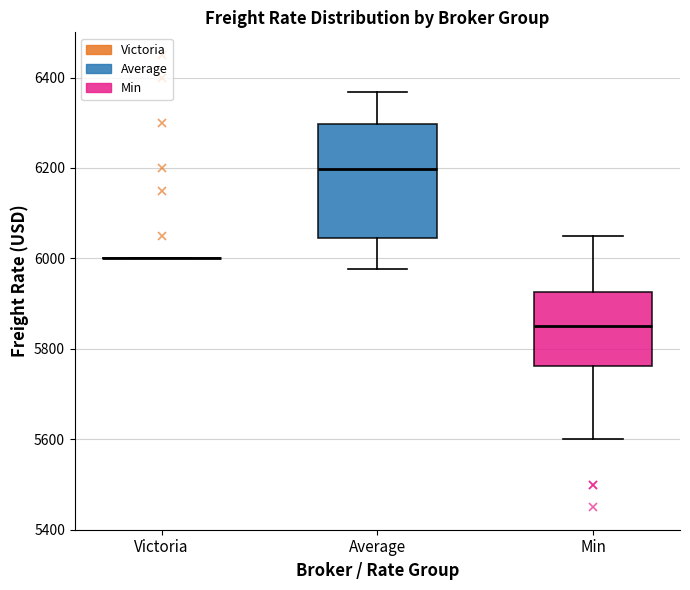

Reading left to right, transcribe this box plot: for each box, give where its median line is, the range the box spans, and where its two whiskers end, as read against the y-axis. The values are not printed on the chart, so give them approximately, as read against the axis.

Victoria: box collapsed to a line at 6000, whiskers 6000 to 6000
Average: median 6200, box 6040 to 6300, whiskers 5980 to 6360
Min: median 5860, box 5760 to 5920, whiskers 5600 to 6060